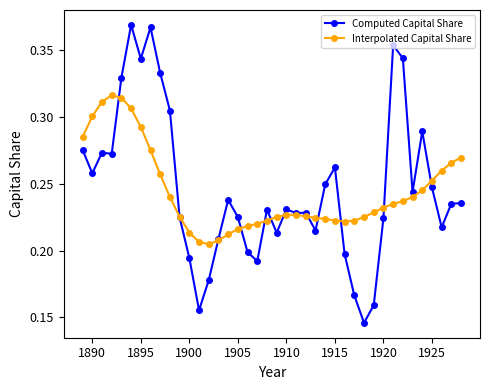

At how many categories does at least one series exceed 0?

40